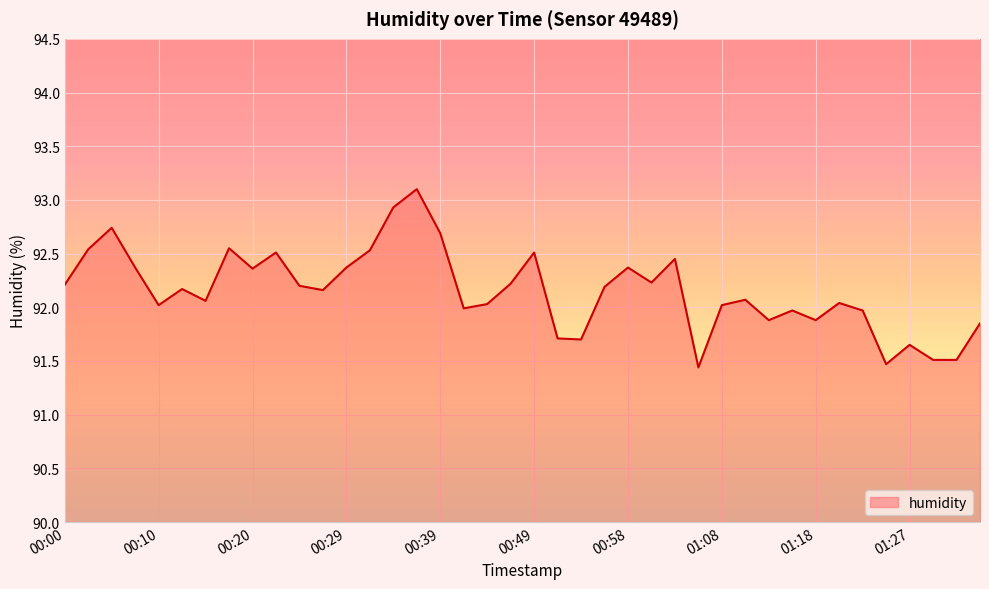

What is the maximum value shown in the chart?

93.1